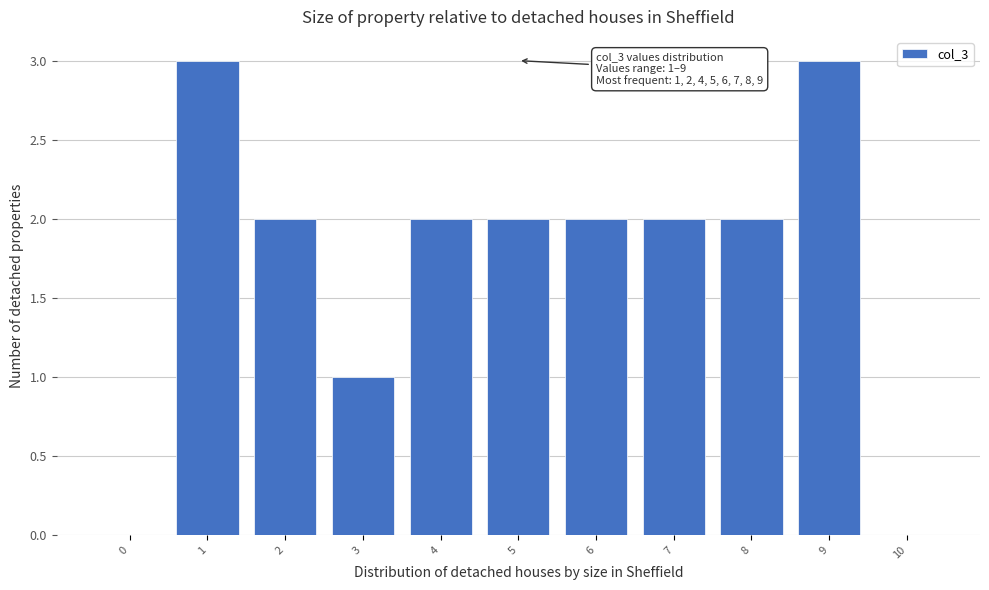

Reading left to right, list all the values displayed in this chart.

0=0	1=3	2=2	3=1	4=2	5=2	6=2	7=2	8=2	9=3	10=0